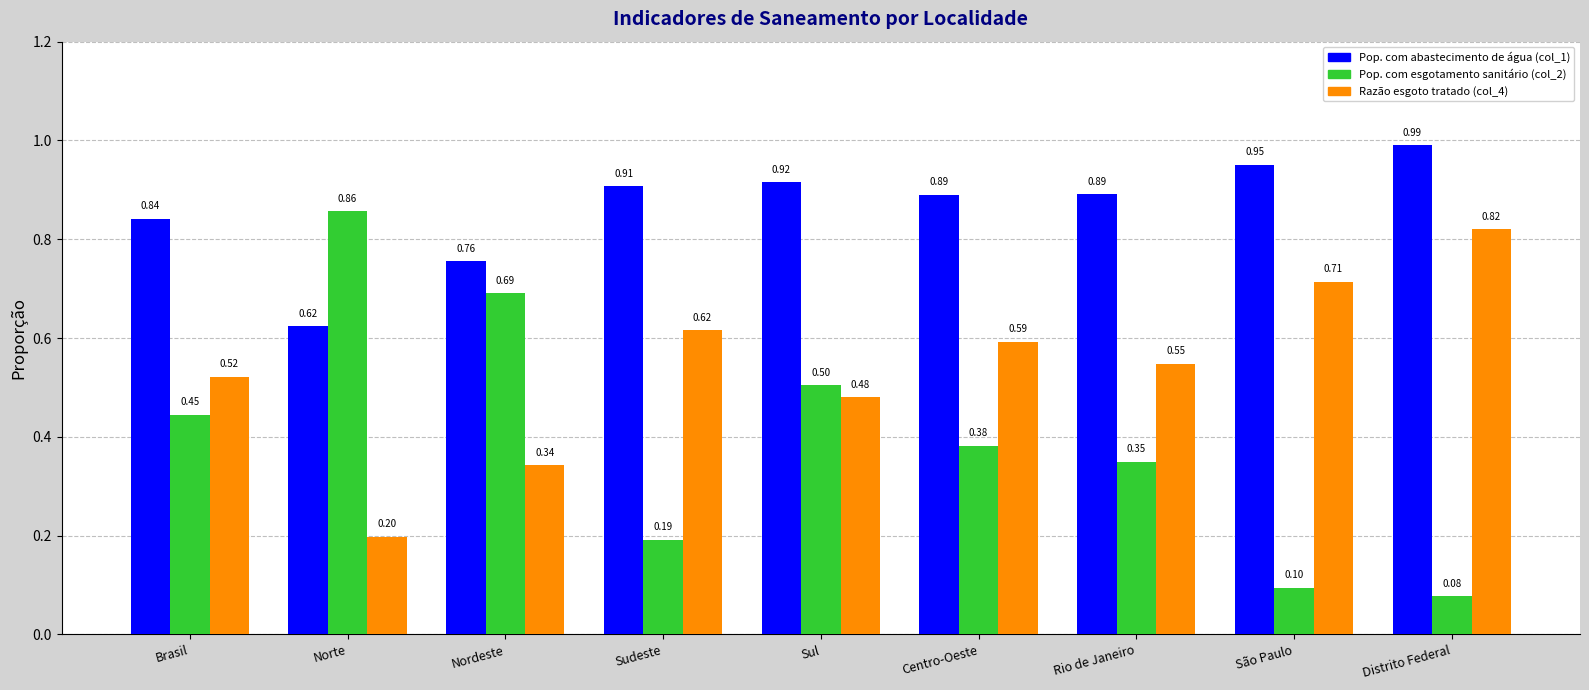

At which label does Pop. com abastecimento de água (col_1) reach its minimum?

Norte